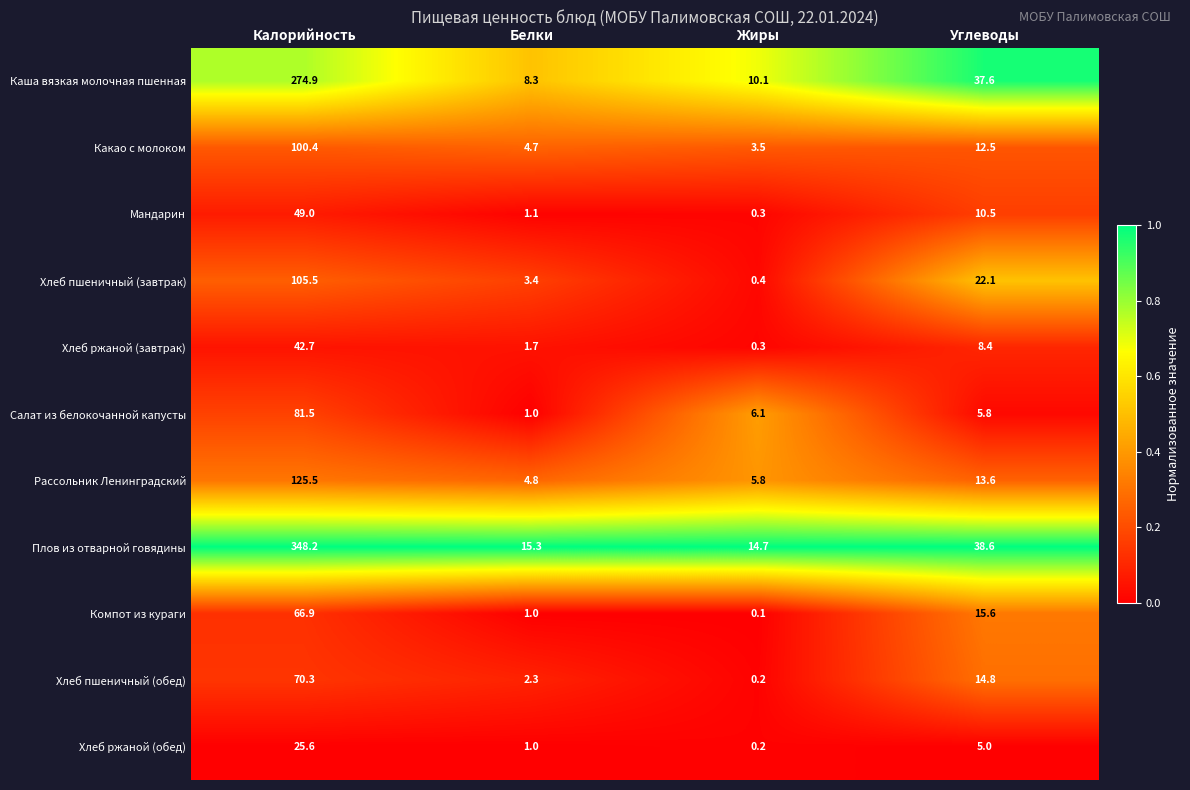

The value of Хлеб ржаной (завтрак) at Белки is 0.6. True or false?

False